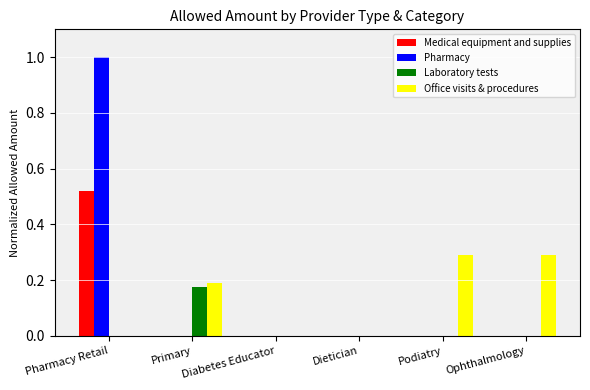

The Laboratory tests series shows 0.0 at Diabetes Educator. True or false?

True